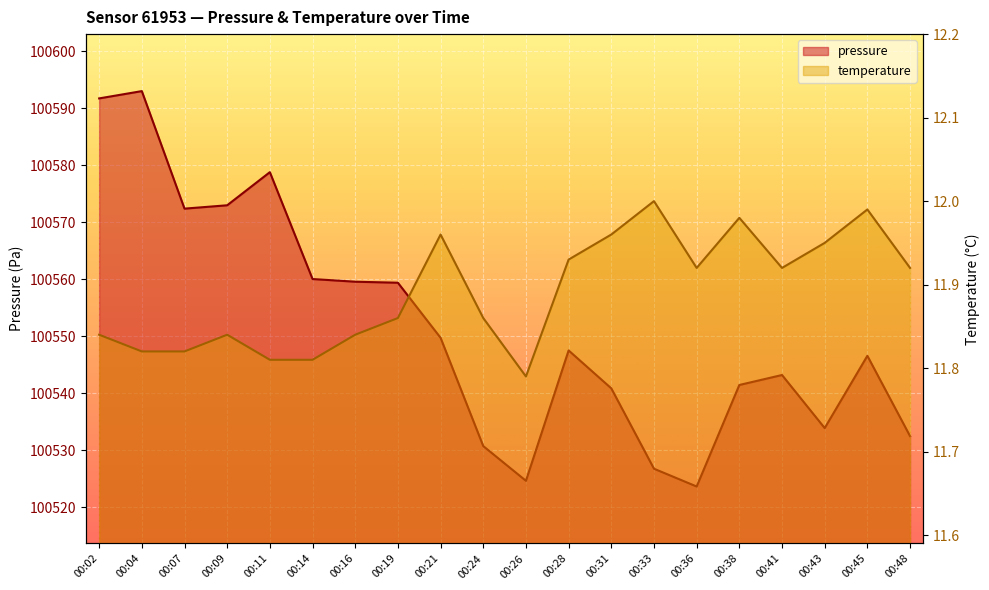

What is the greatest value displayed?

100593.0